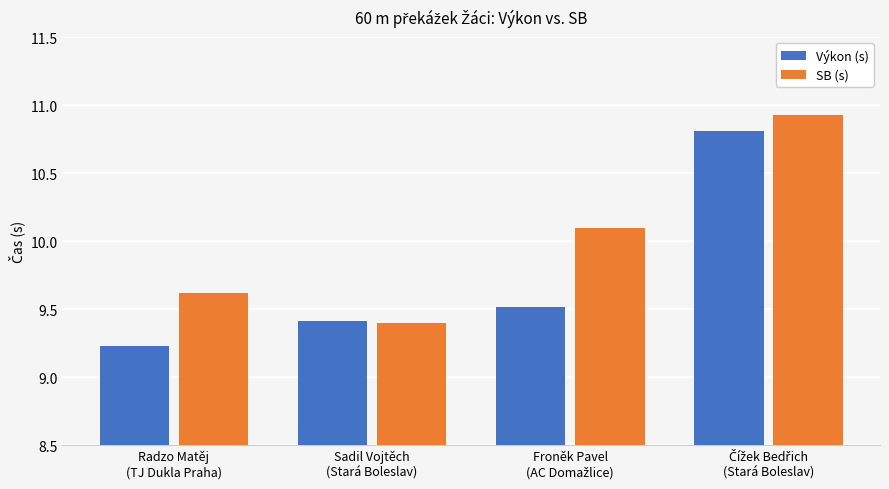

What is the average value of the SB (s) series?

10.0